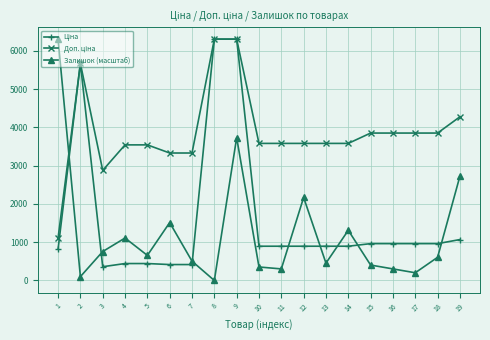

What is the greatest value displayed?

6308.8